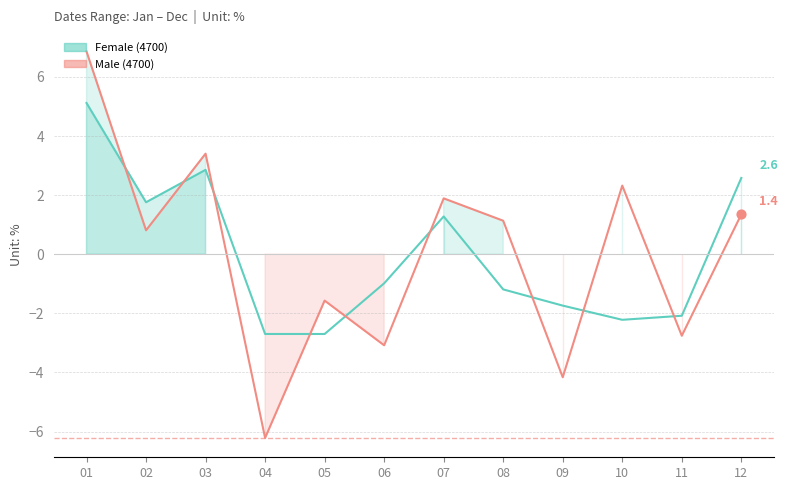

What is the change in value from 02 to 11?

-3.8